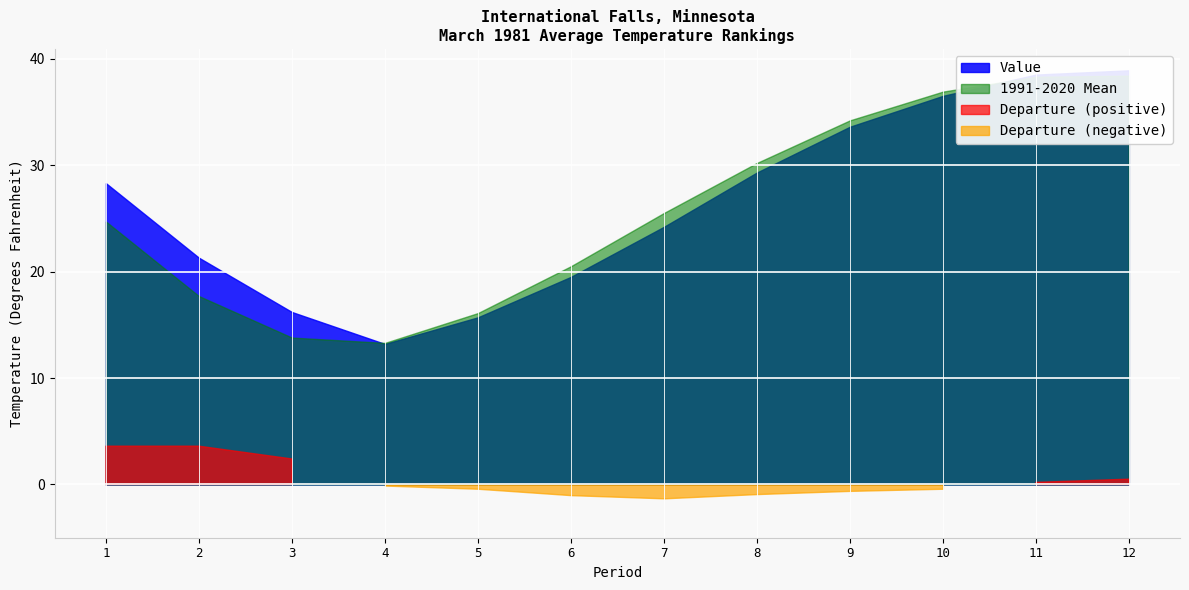

True or false: Departure and 1991-2020 Mean intersect in this chart.

False